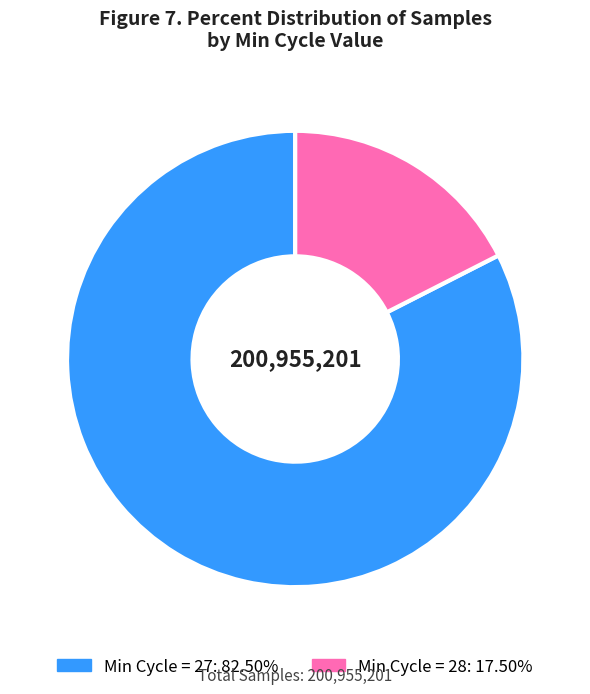

Between Min Cycle = 28 and Min Cycle = 27, which is larger?

Min Cycle = 27